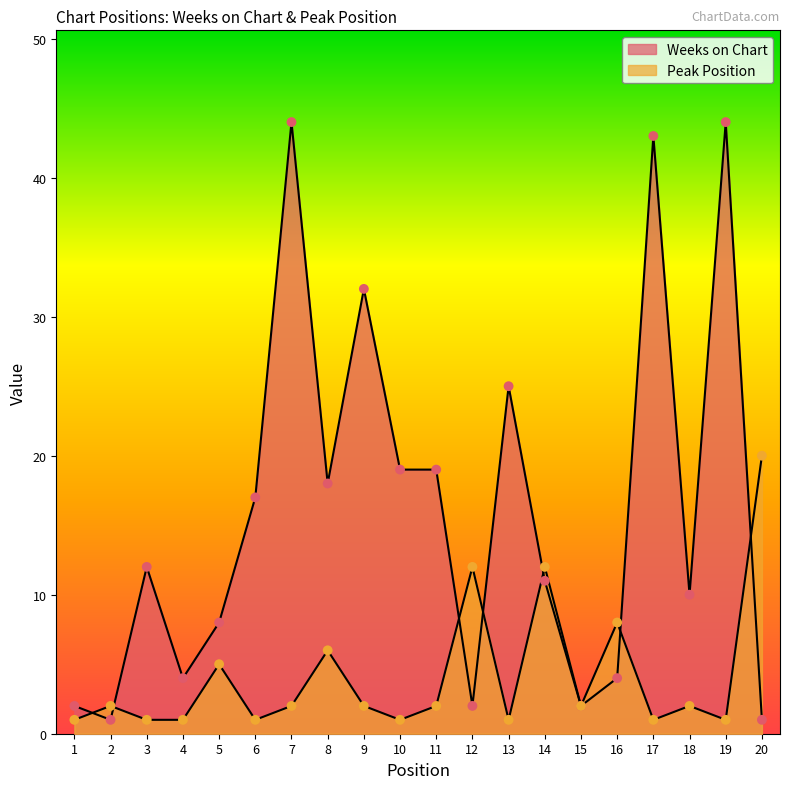

At which category is the sum across all series the highest?

7